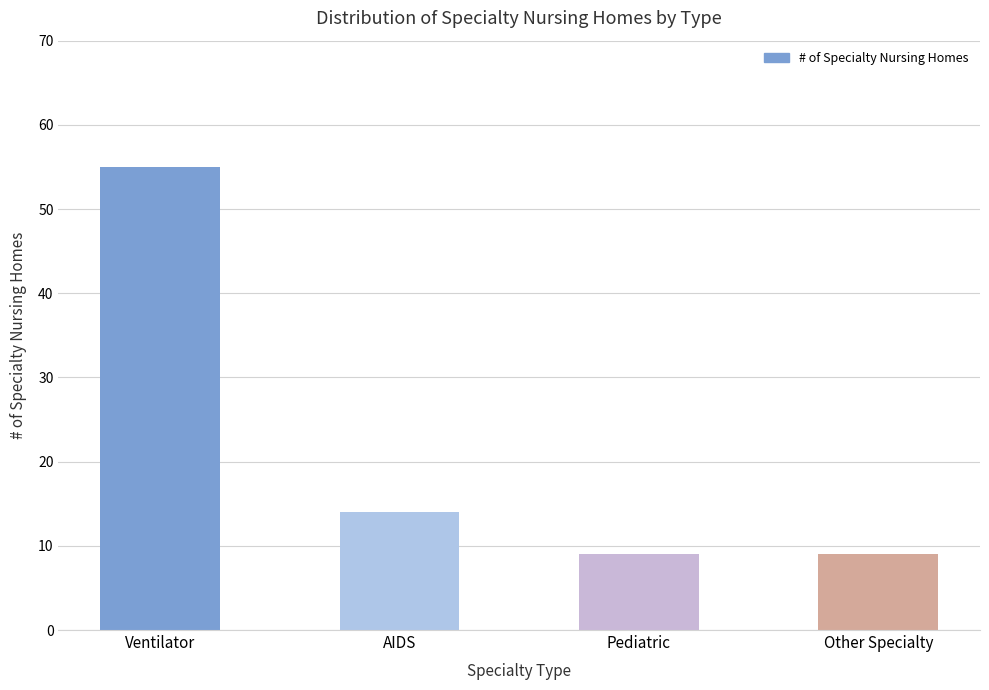

Is it true that the value at Pediatric is 5?

False